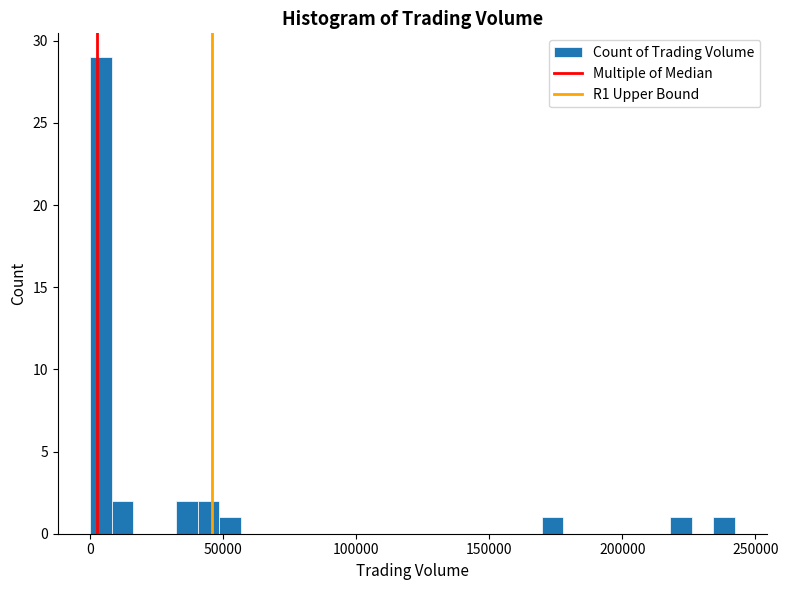

Read against the x-axis, roughly where is the centre of the tallest bar?

5000